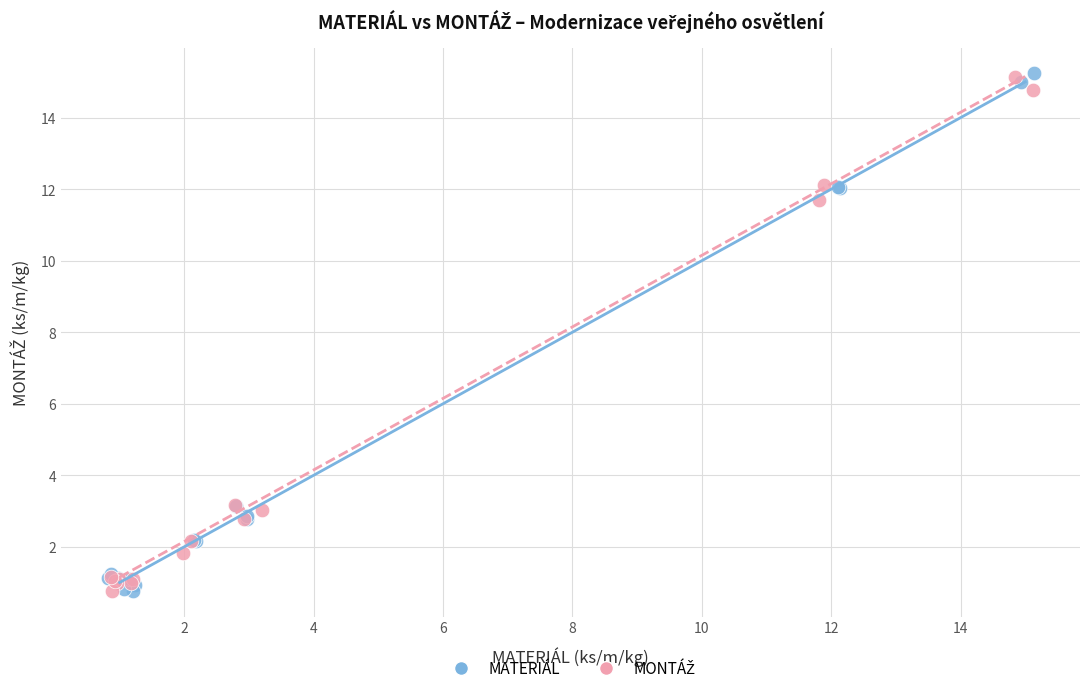

Which series has the largest Y range (max minus min)?

MATERIÁL